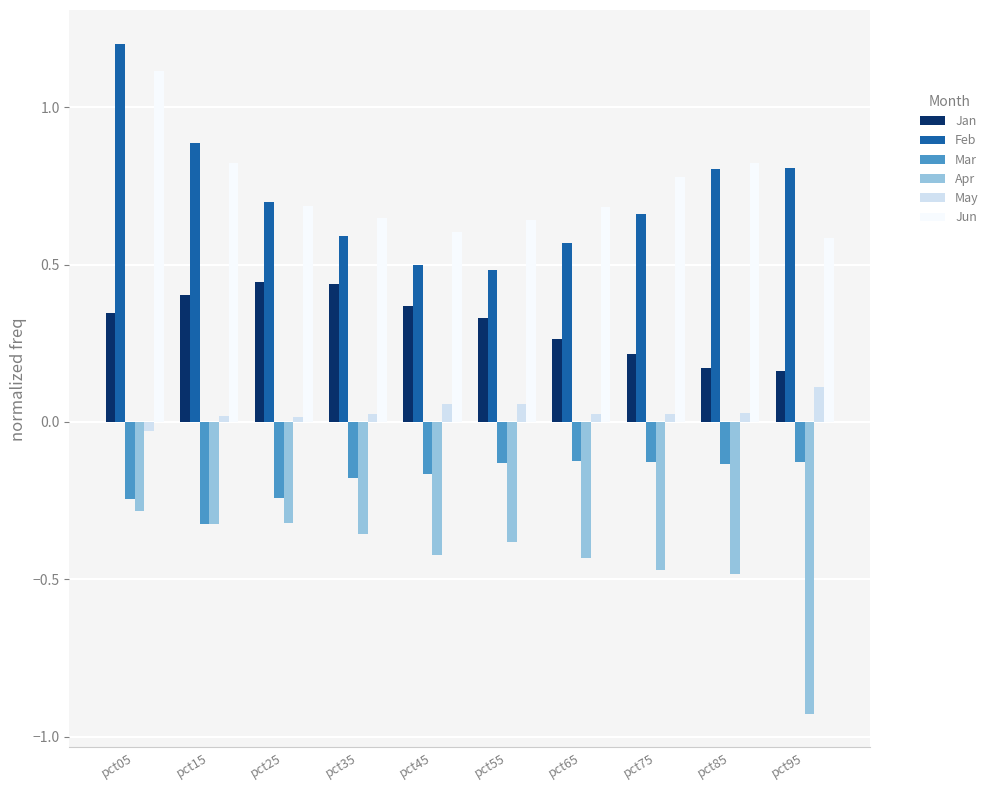

The value of May at pct45 is 0.1. True or false?

True